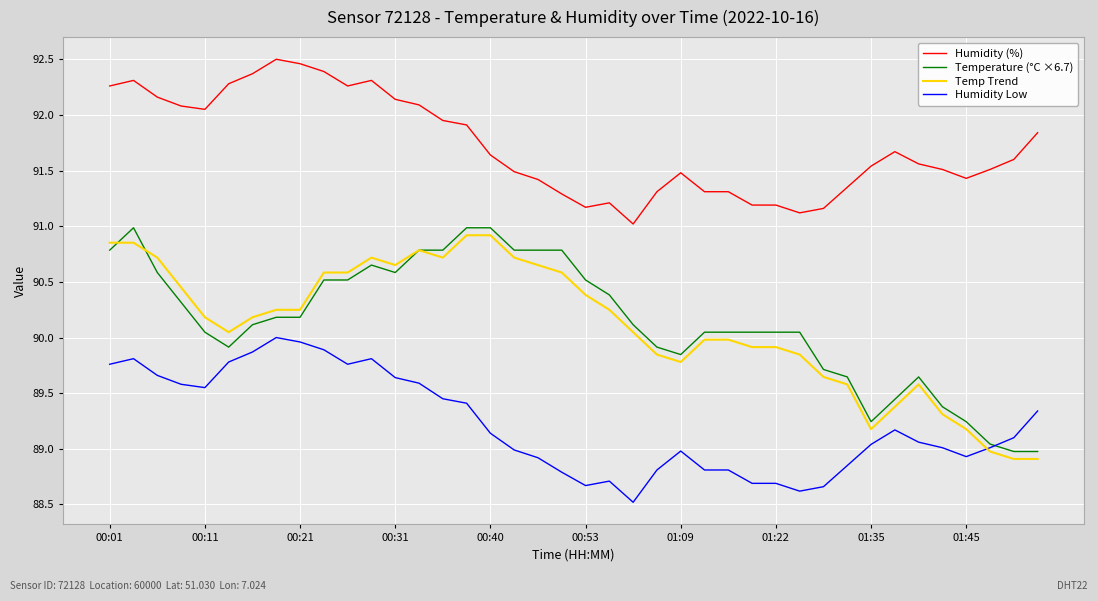

Which series has the largest total across all categories?

Humidity (%)